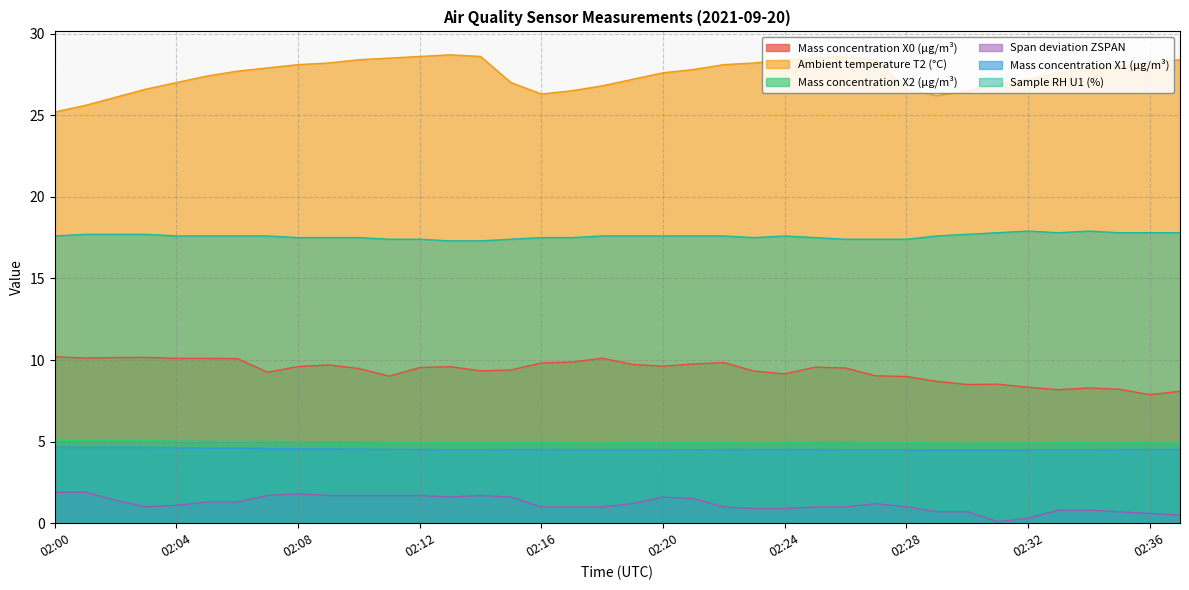

Does the chart display data point markers on the line(s)?

No